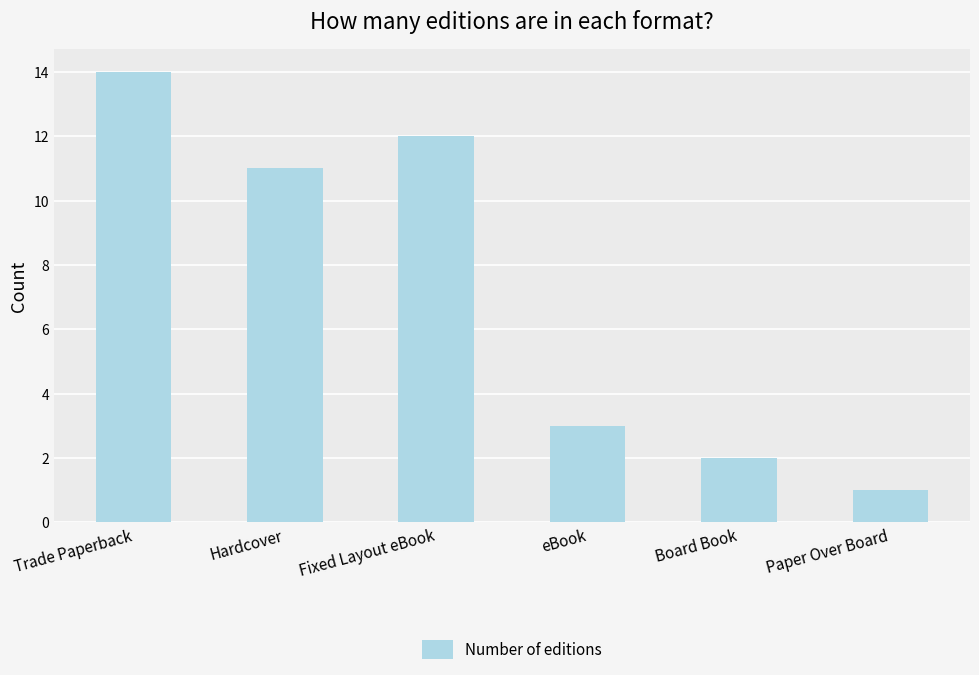

Reading left to right, list all the values displayed in this chart.

14	11	12	3	2	1